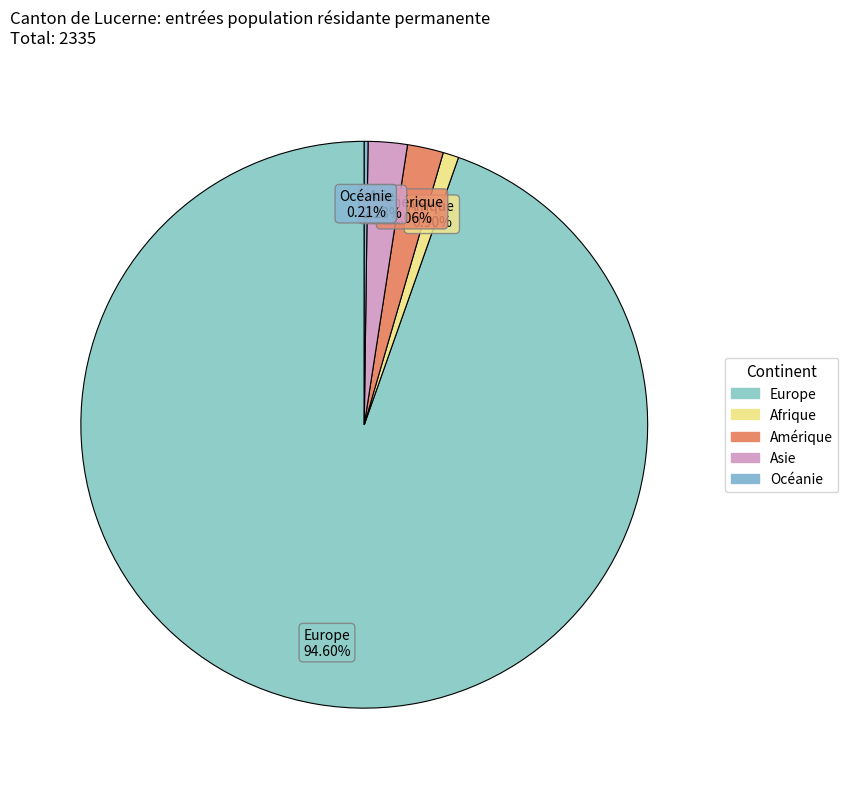

Which category accounts for the majority?

Europe